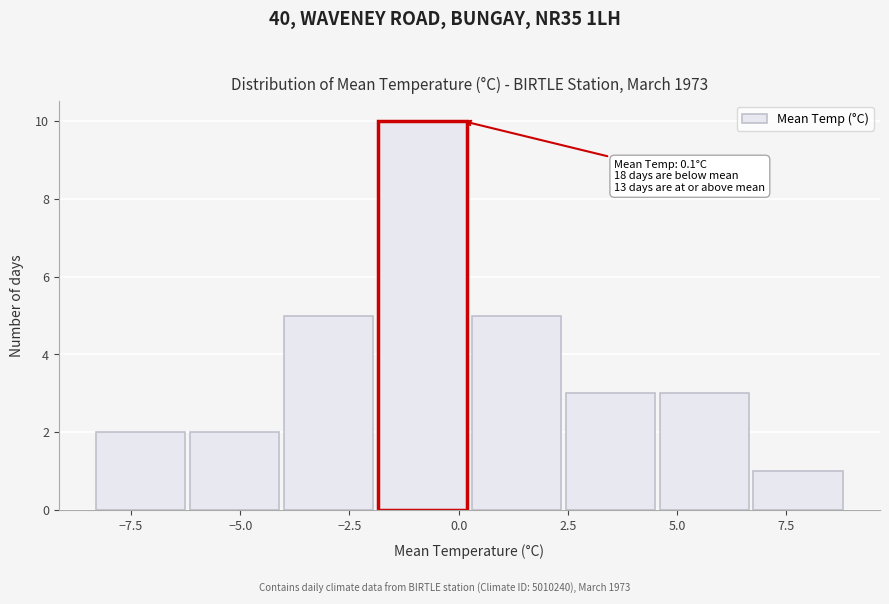

Over which range of the x-axis is the bar tallest?

-1.85 to 0.30